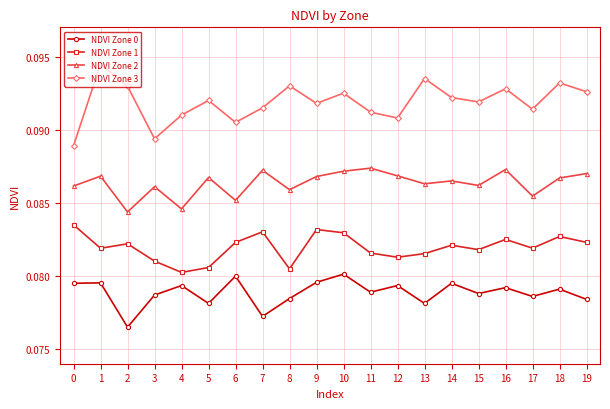

Is this an area chart (filled region under the line)?

No